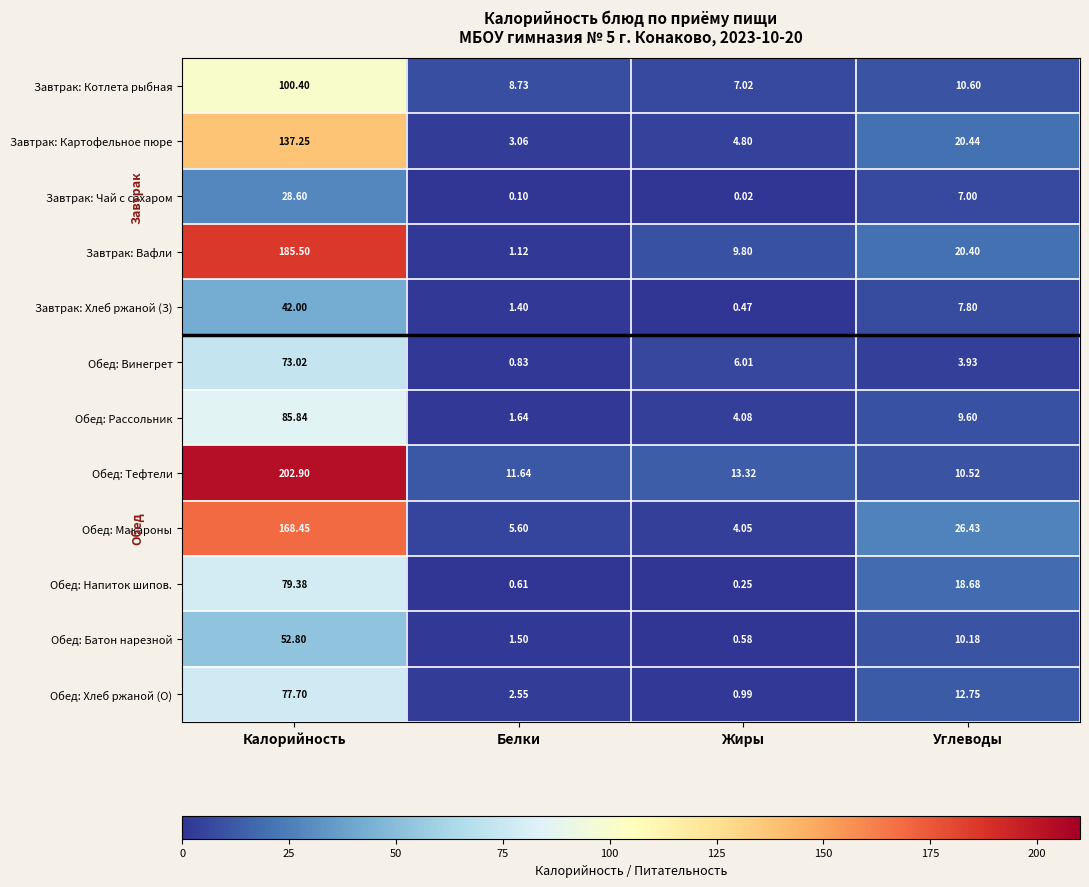

Which series has the widest spread of values?

Обед: Тефтели